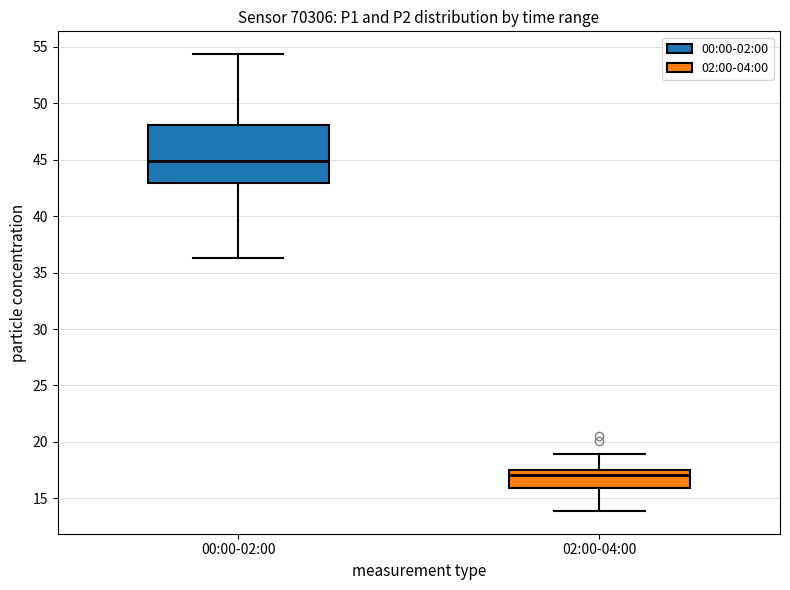

Which box's median line is the highest?

00:00-02:00